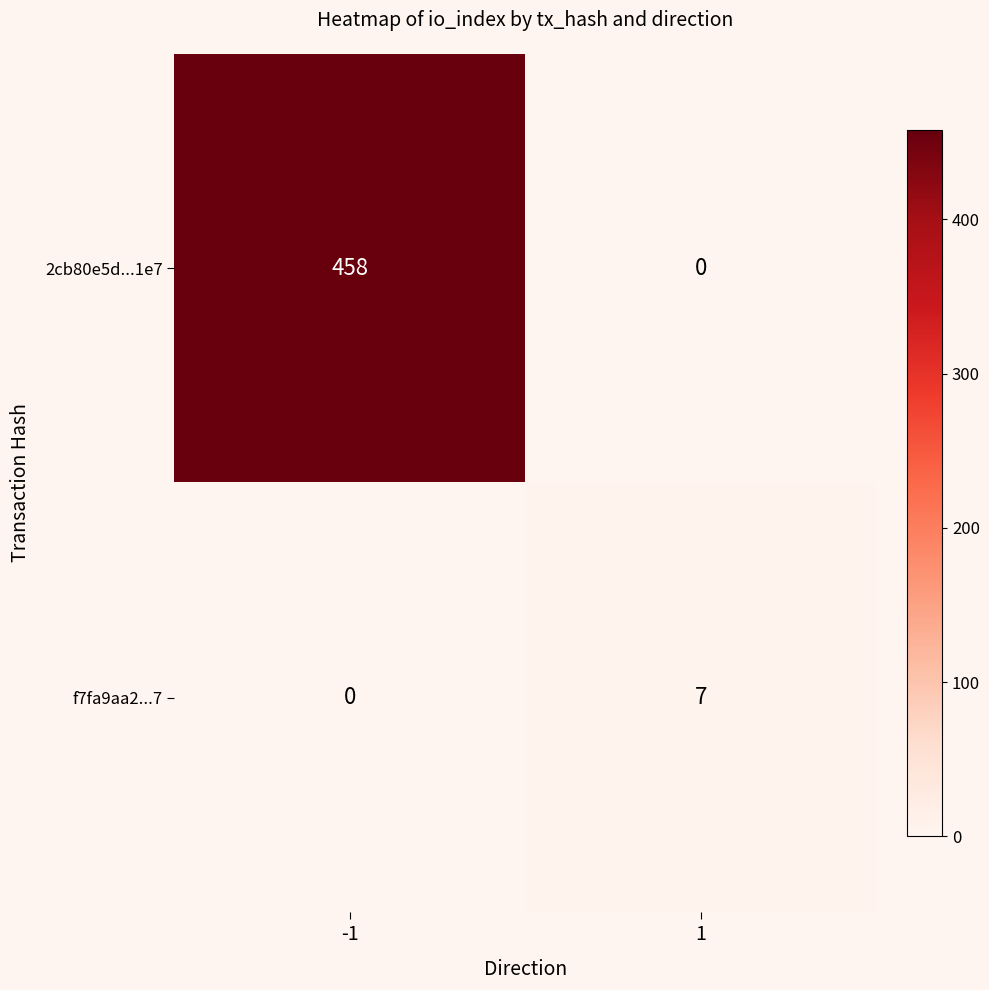

What is the total value across all series at 1?

7